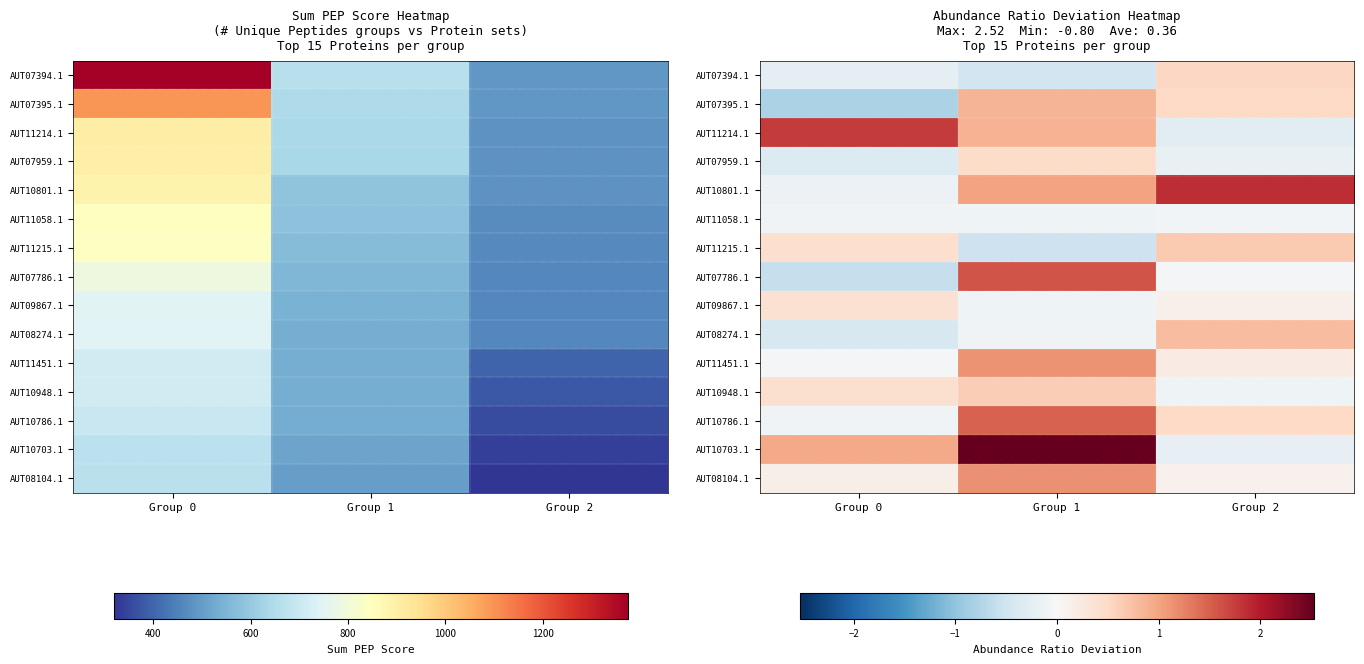

Which category has the highest value in the AUT10703.1 series?

Group 1